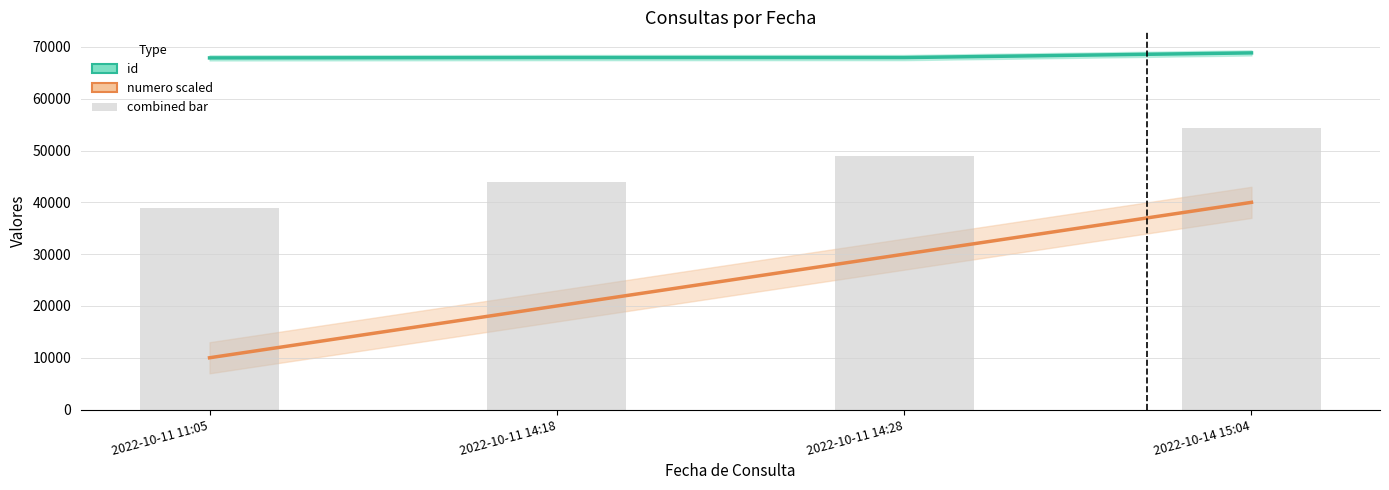

List the series in order of their overall mean, lowest first.

numero scaled, combined bar, id